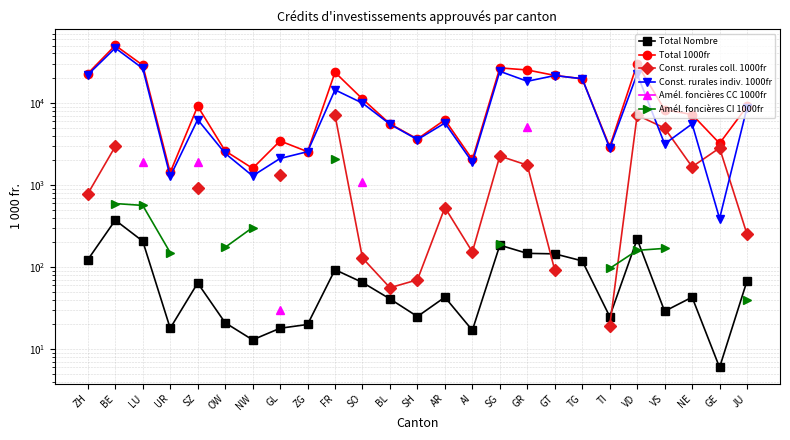

What position from the left is FR?

10